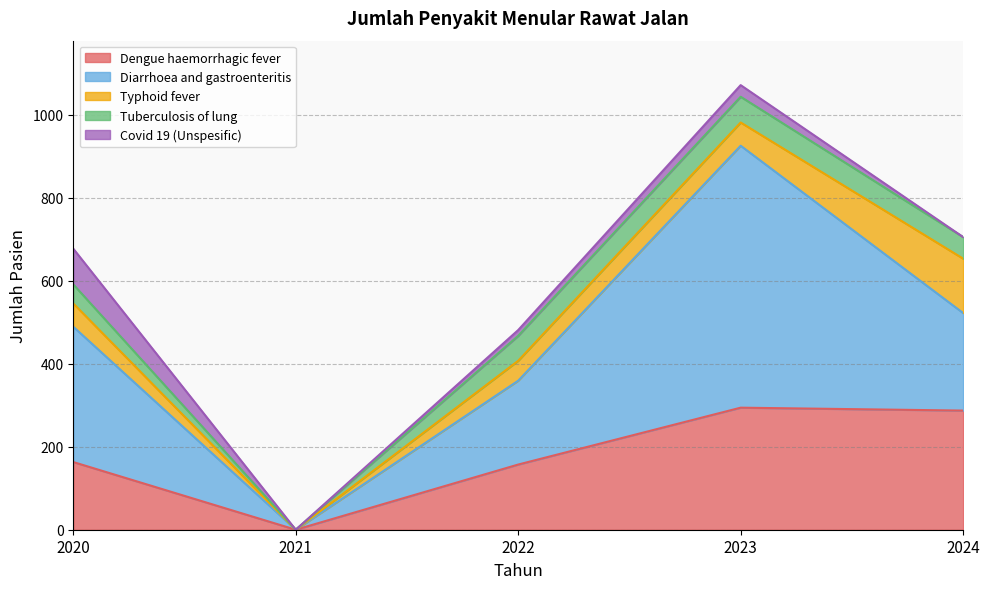

What is the total value across all series at 2023?

1071